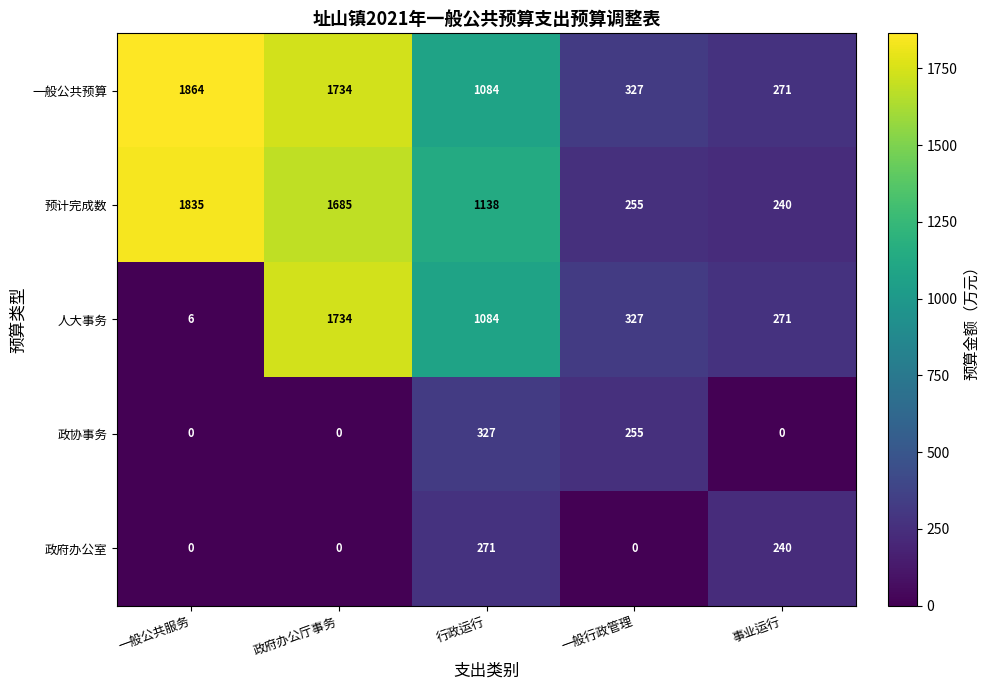

What is the total value across all series at 政府办公厅事务?

5153